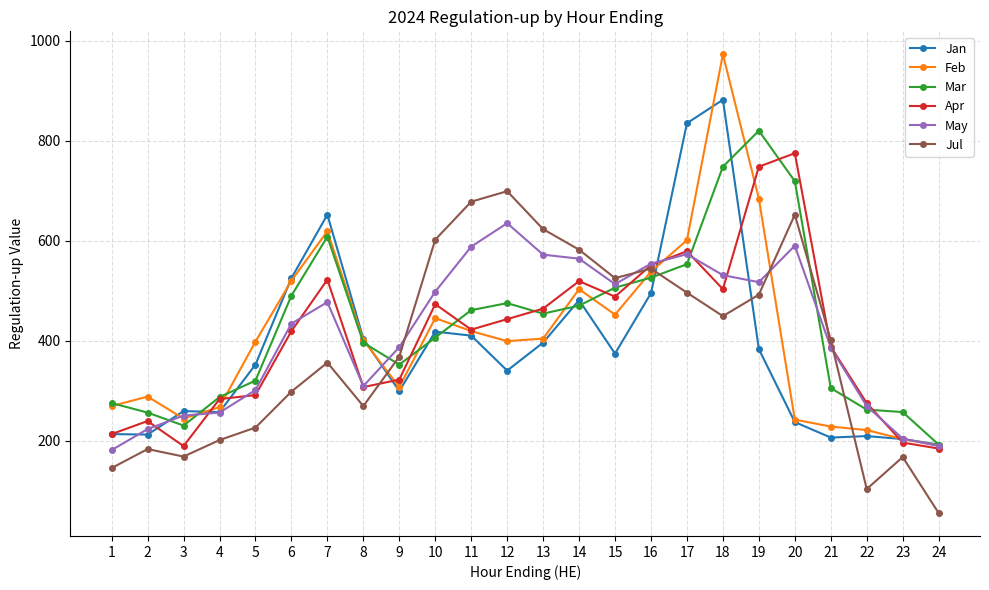

Between 2 and 12, which series saw the biggest shift?

Jul